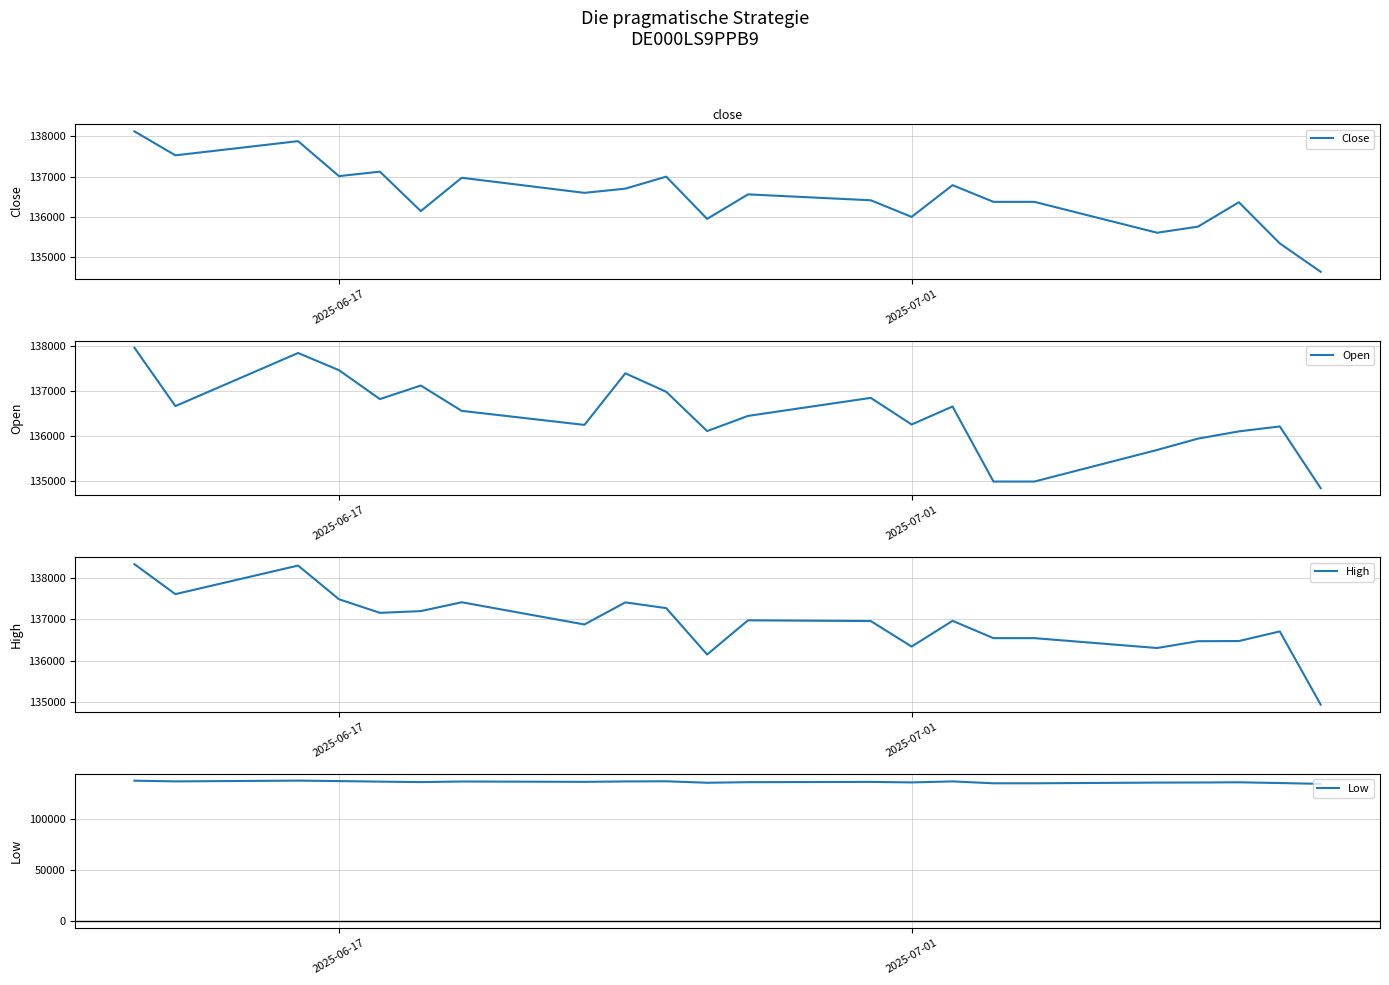

True or false: High and Low cross at least once.

False